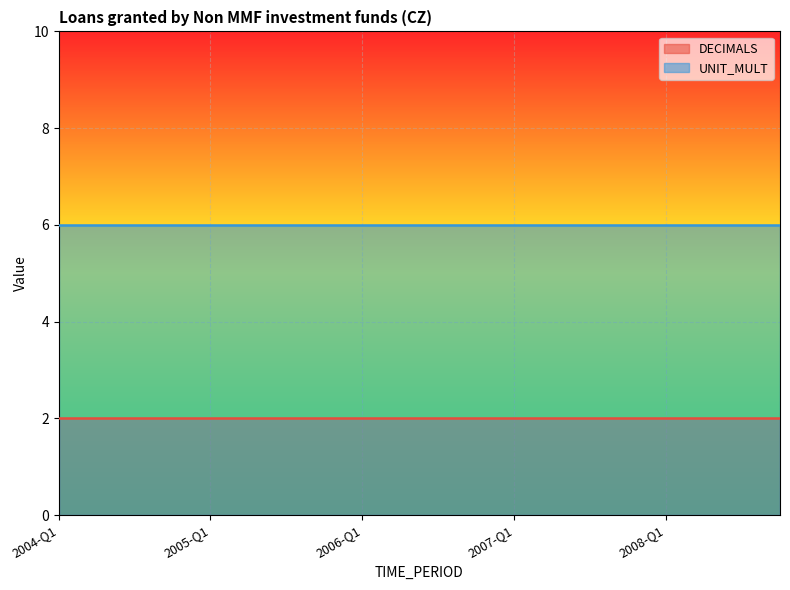

Reading left to right, list all the values displayed in this chart.

DECIMALS: 2	2	2	2	2	2	2	2	2	2	2	2	2	2	2	2	2	2	2	2
UNIT_MULT: 6	6	6	6	6	6	6	6	6	6	6	6	6	6	6	6	6	6	6	6